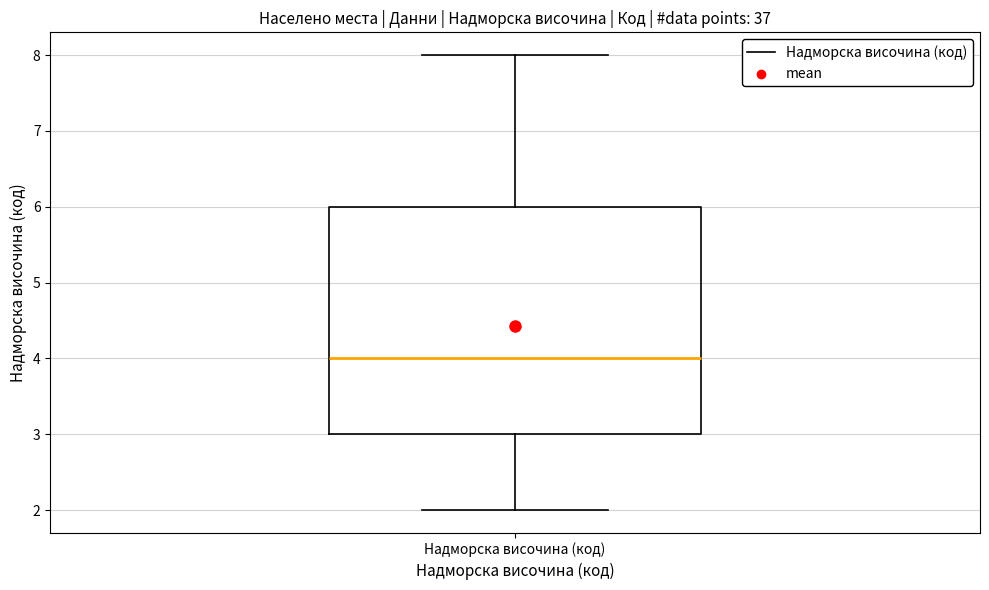

Where does the median line of the box for Надморска височина (код) sit on the y-axis? The values are not printed on the chart, so give them approximately, as read against the axis.

4